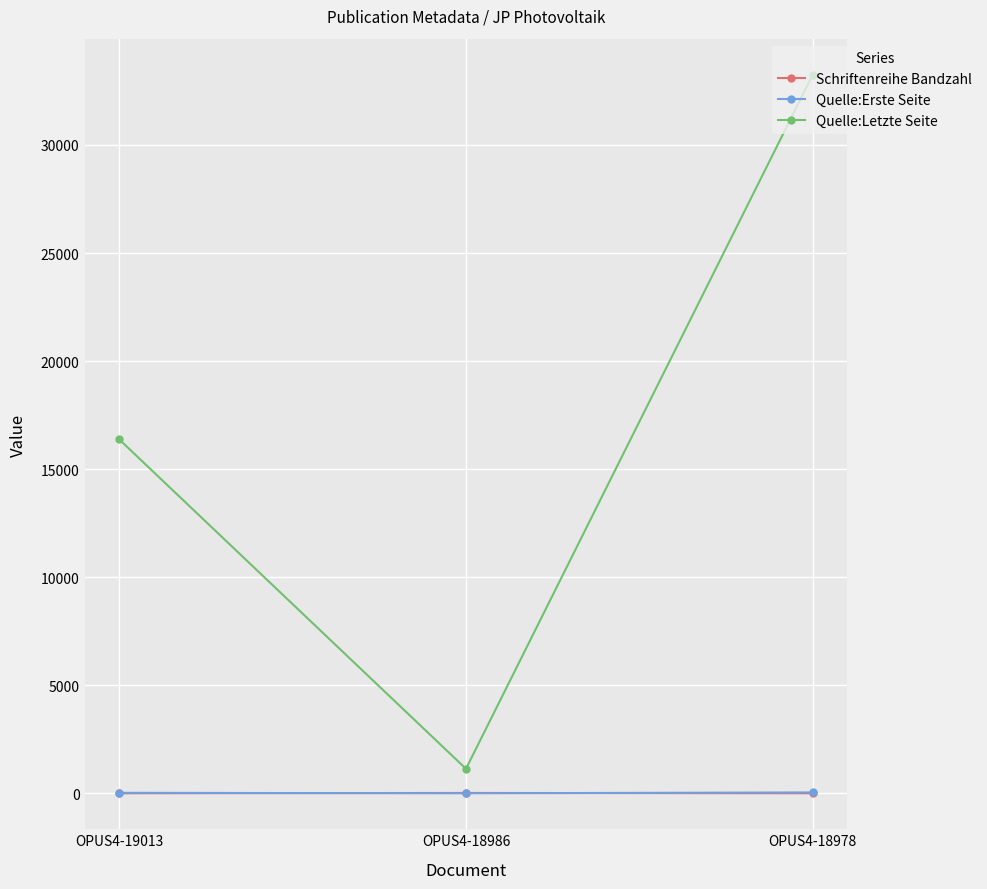

Is it true that Quelle:Erste Seite equals 8 at OPUS4-18986?

True